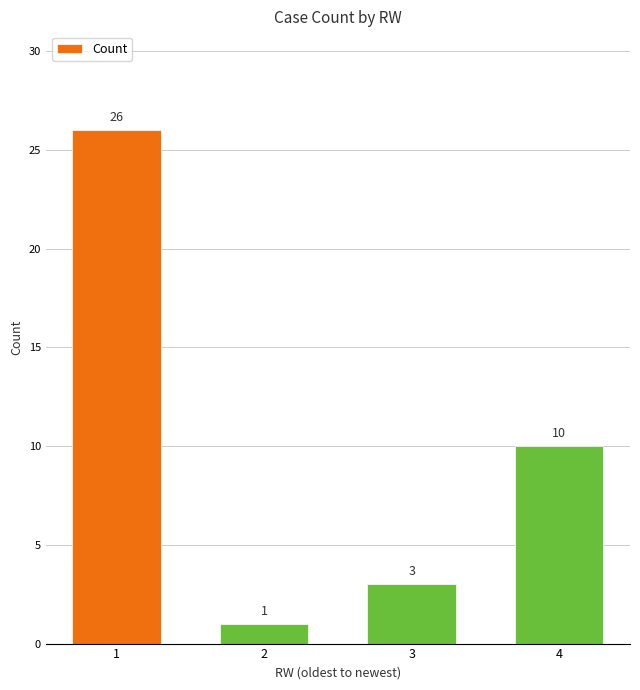

What is the value of the 4th bar from the left?

10